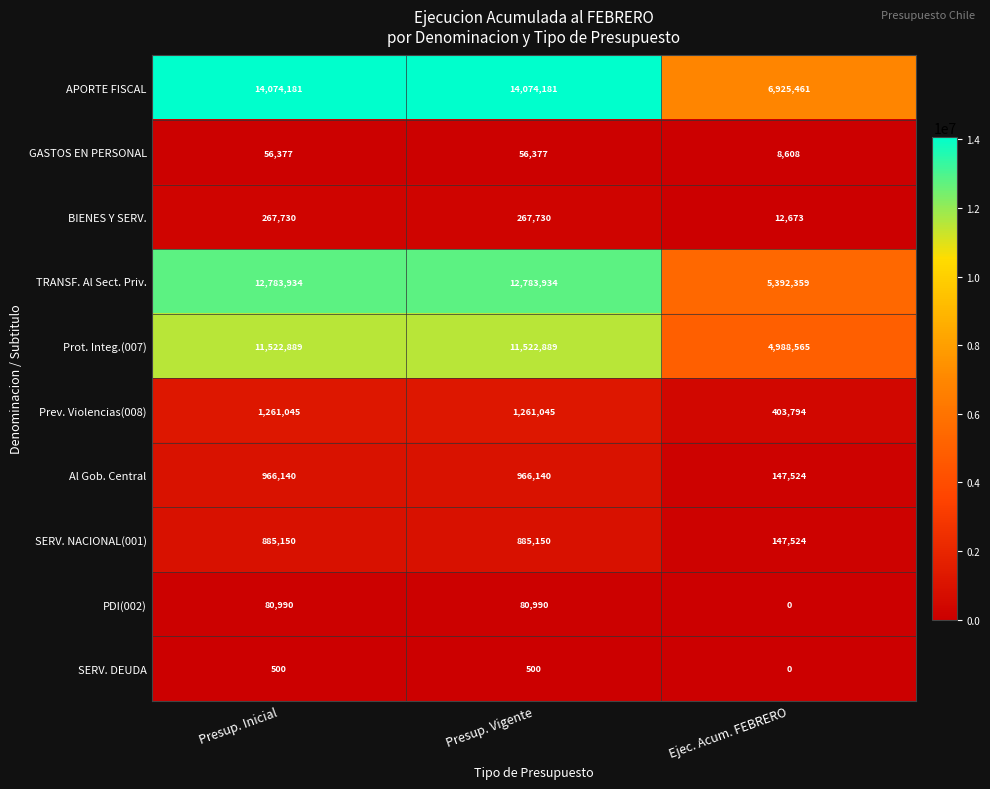

The value of APORTE FISCAL at Presup. Vigente is 14074181. True or false?

True